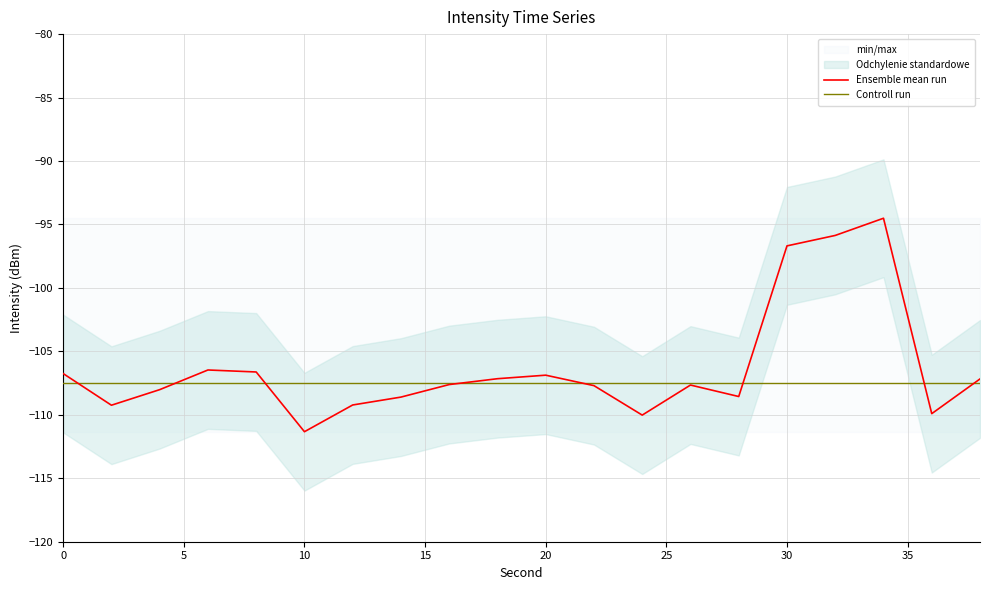

What is the value of the Ensemble mean run point at the 4th from the left?

-106.5